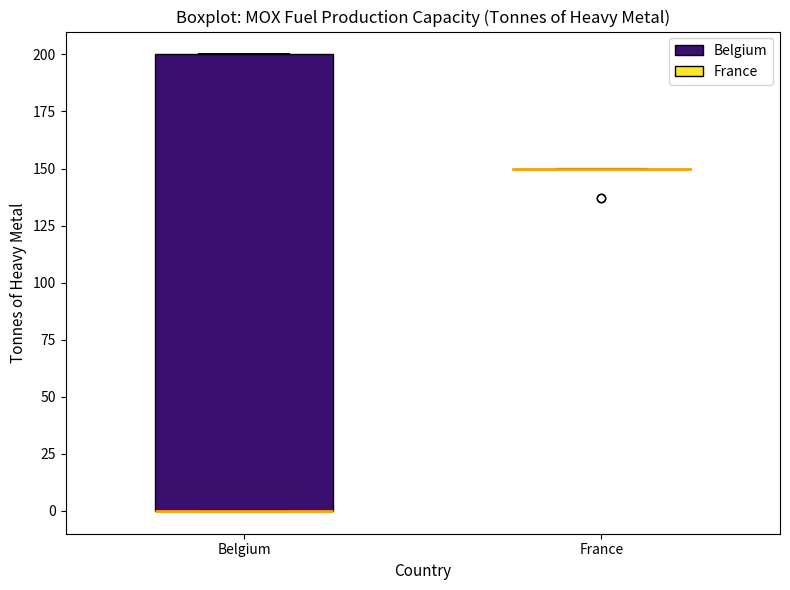

Reading left to right, read every box against the y-axis: the position of its median line, the range the box covers, and the ends of its whiskers. The values are not printed on the chart, so give them approximately, as read against the axis.

Belgium: median 0 (drawn on the box's lower edge), box 0 to 200, whiskers 0 to 200
France: box collapsed to a line at 150, whiskers 150 to 150